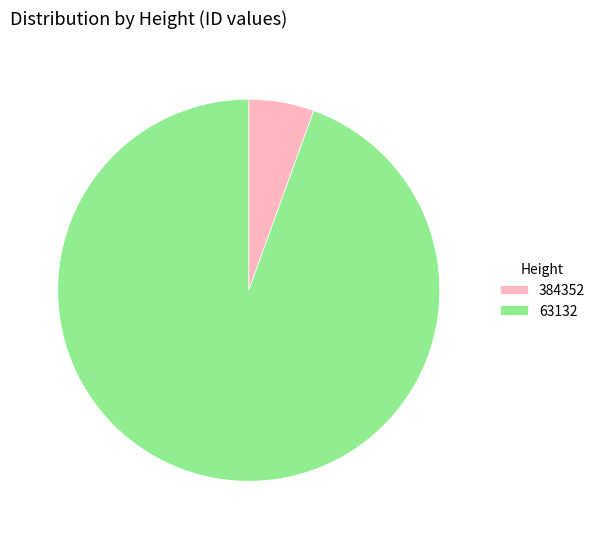

Is it true that 384352 is 1% of the pie?

False